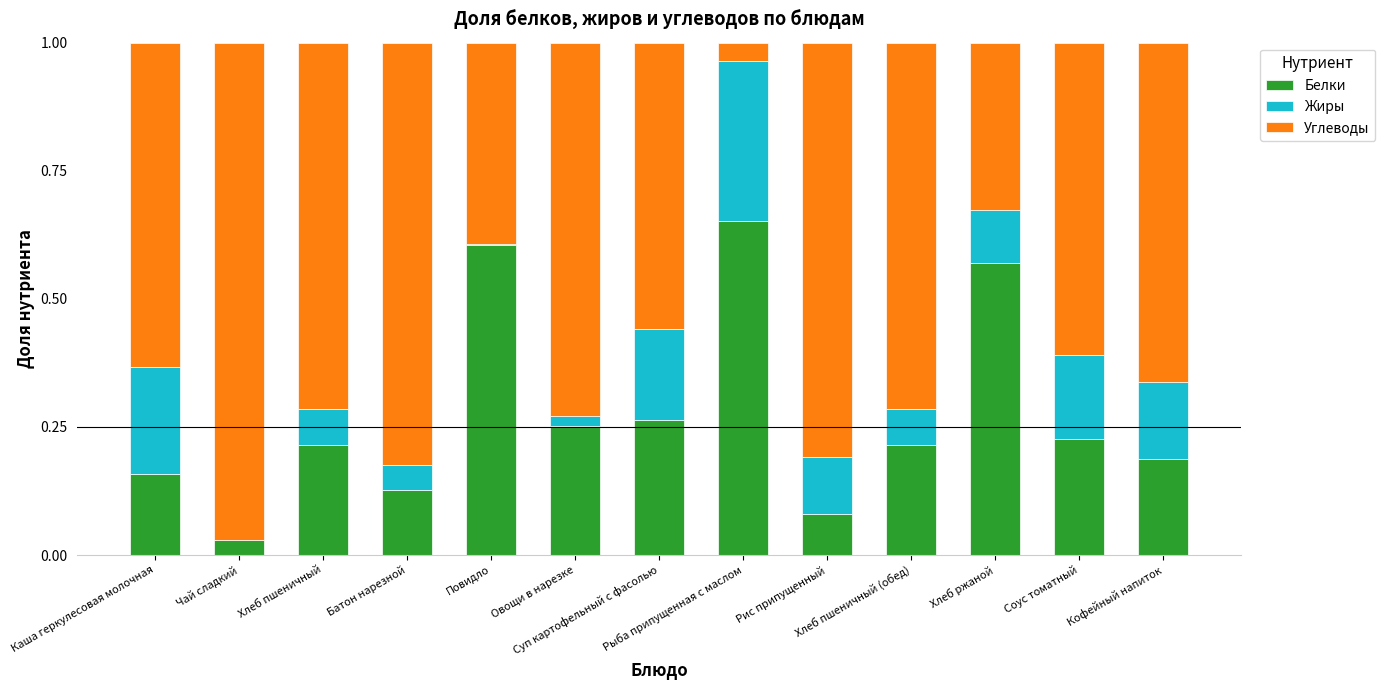

Count the number of categories in the chart.

13